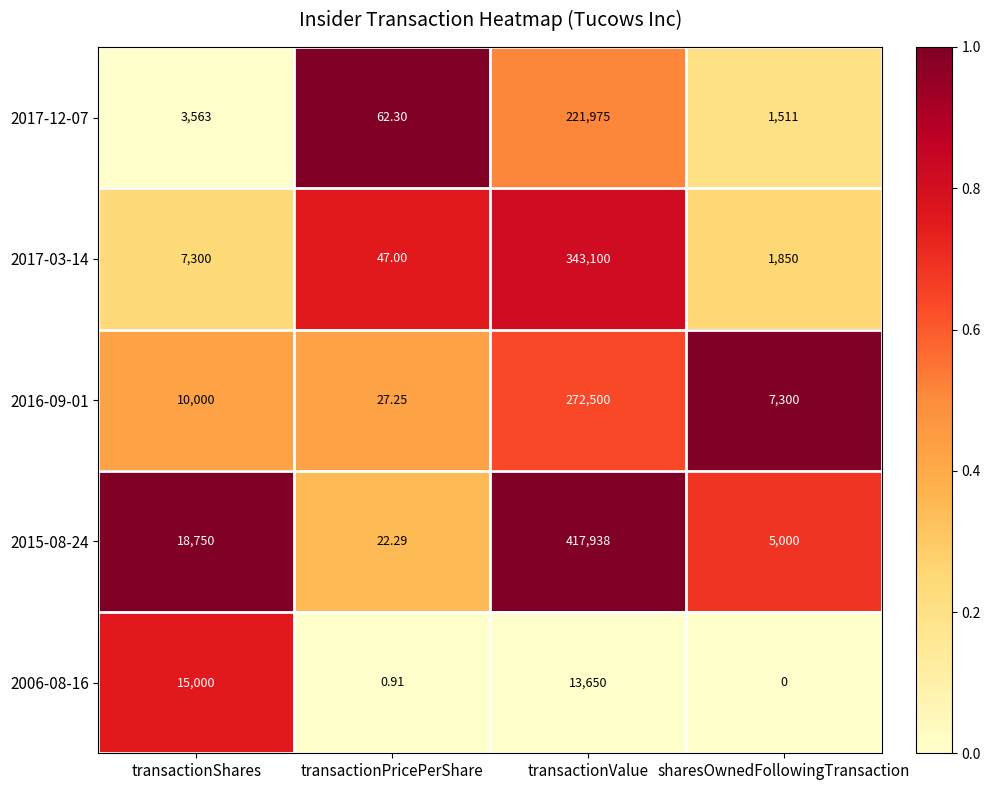

At which label is 2006-08-16 closest to 7500?

transactionValue